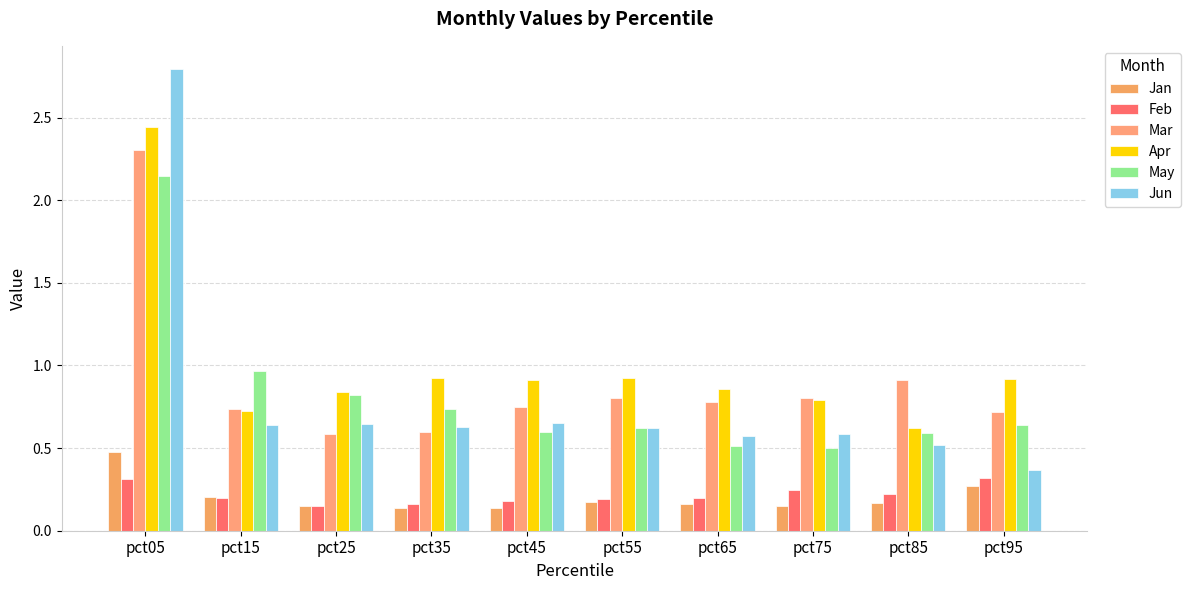

Count the Jun values in the range 0 to 1.

9